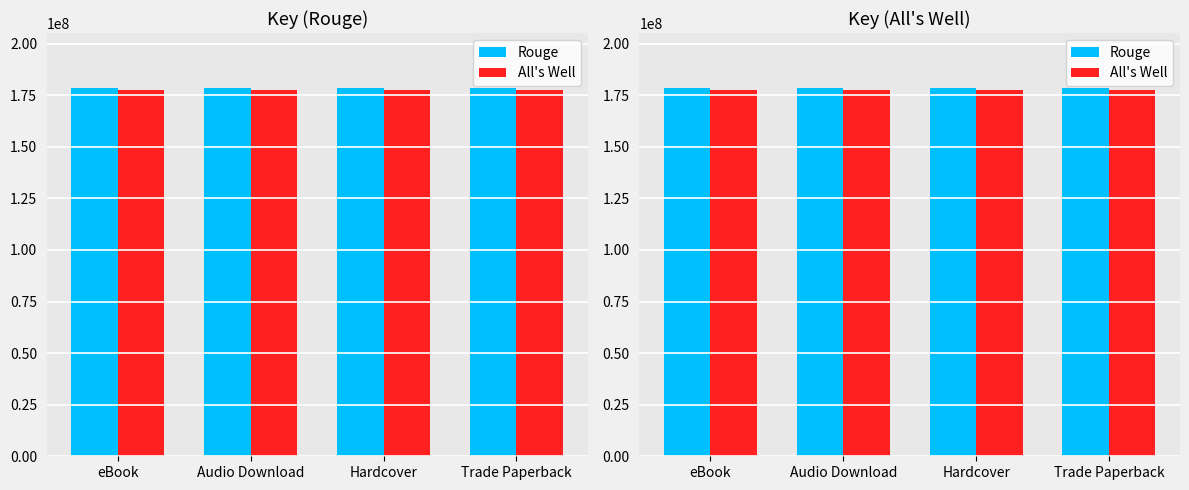

What is the total value across all series at Trade Paperback?

355758729